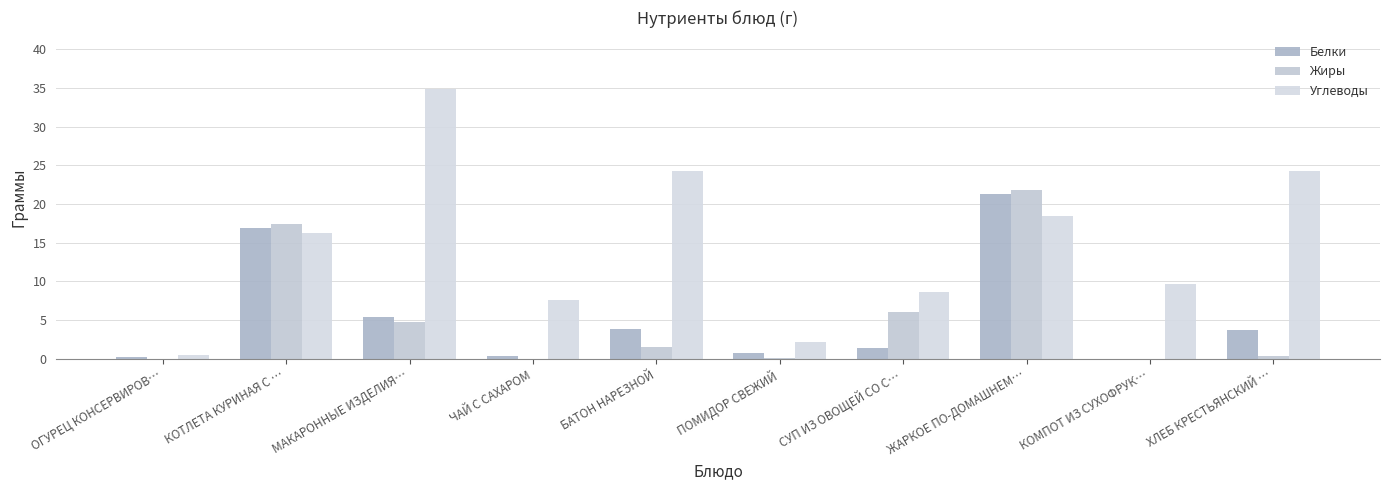

What position from the right is ХЛЕБ КРЕСТЬЯНСКИЙ …?

1